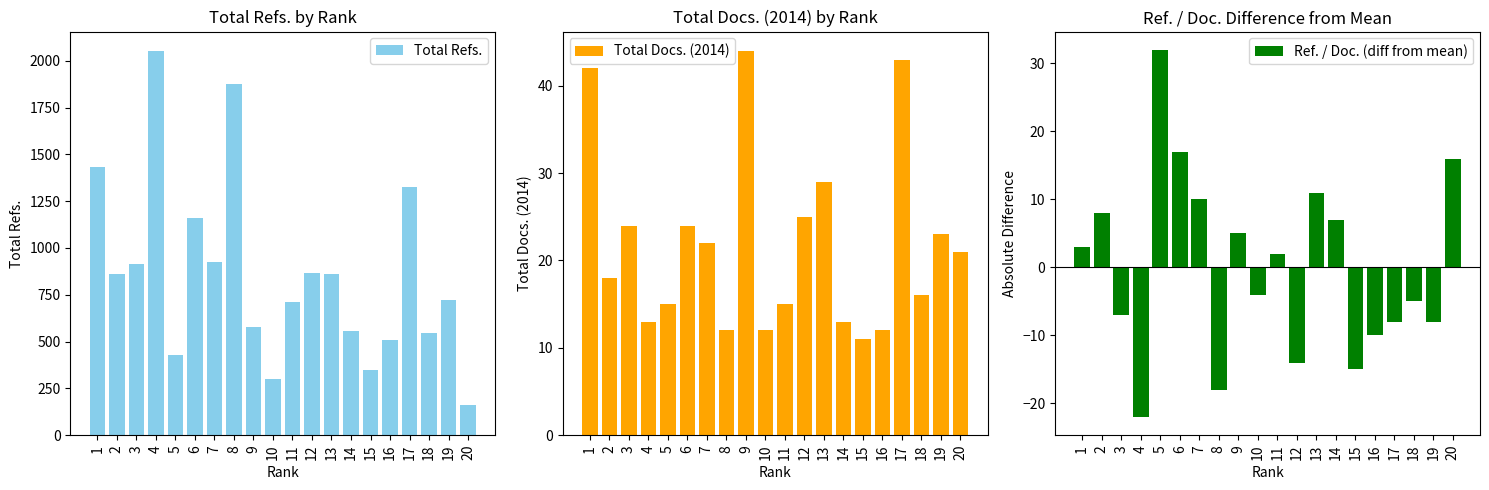

What is the value of the Ref. / Doc. (diff from mean) bar at the 18th from the left?

-5